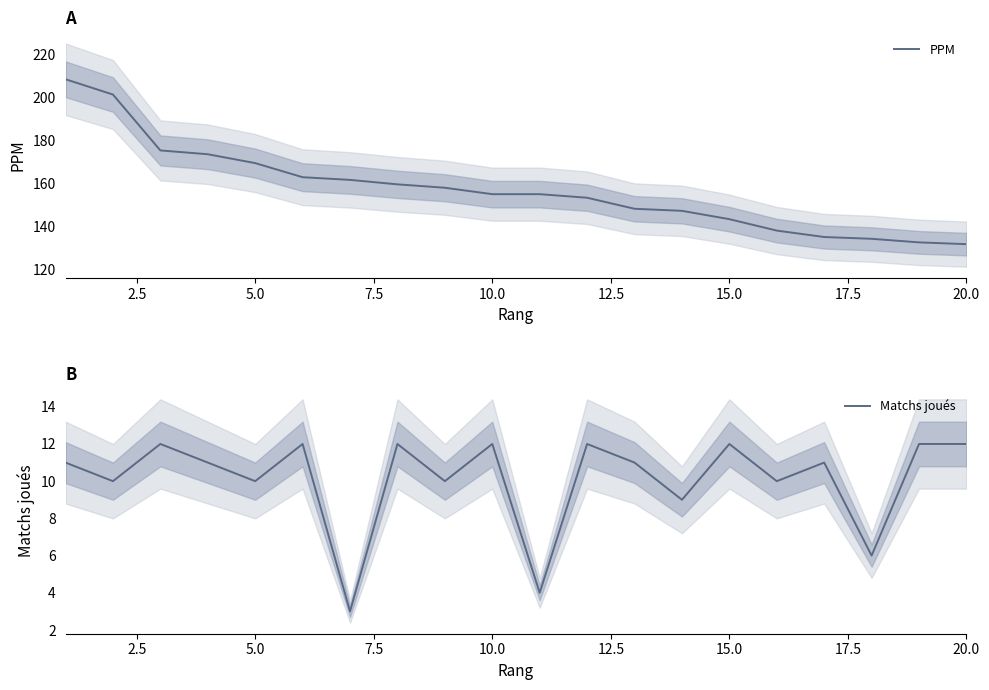

The PPM series shows 131.7 at 20.0. True or false?

True